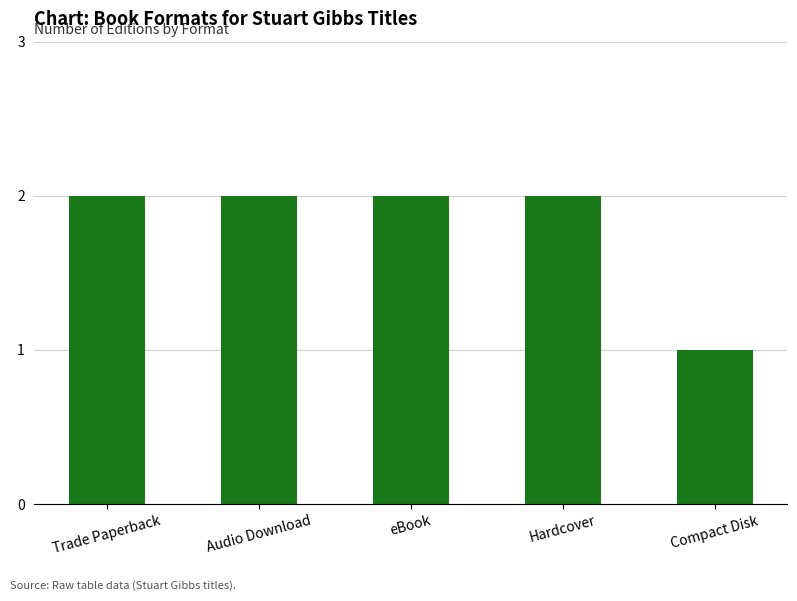

What position from the right is Compact Disk?

1